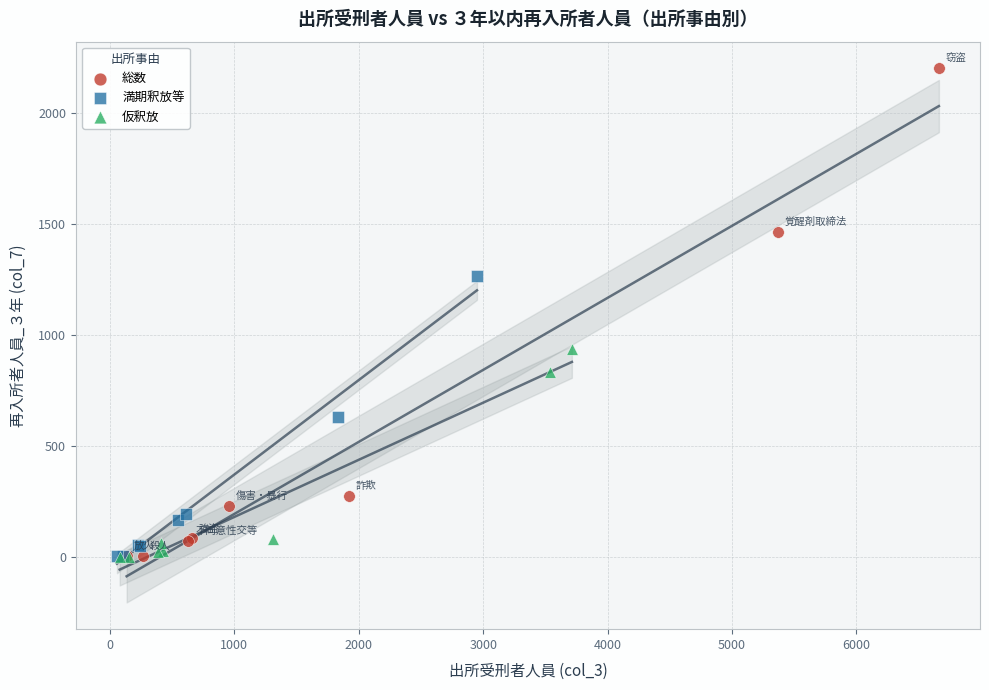

Which series has the widest spread of Y values?

総数